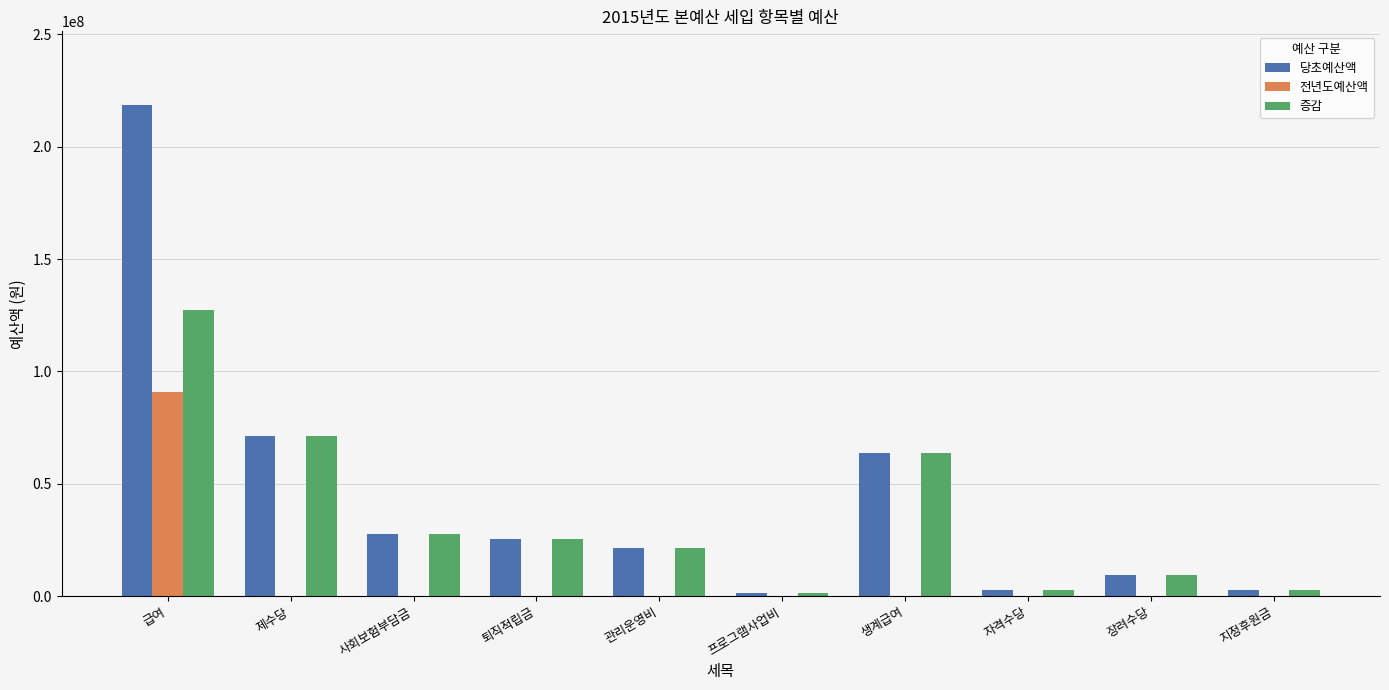

Count the number of categories in the chart.

10